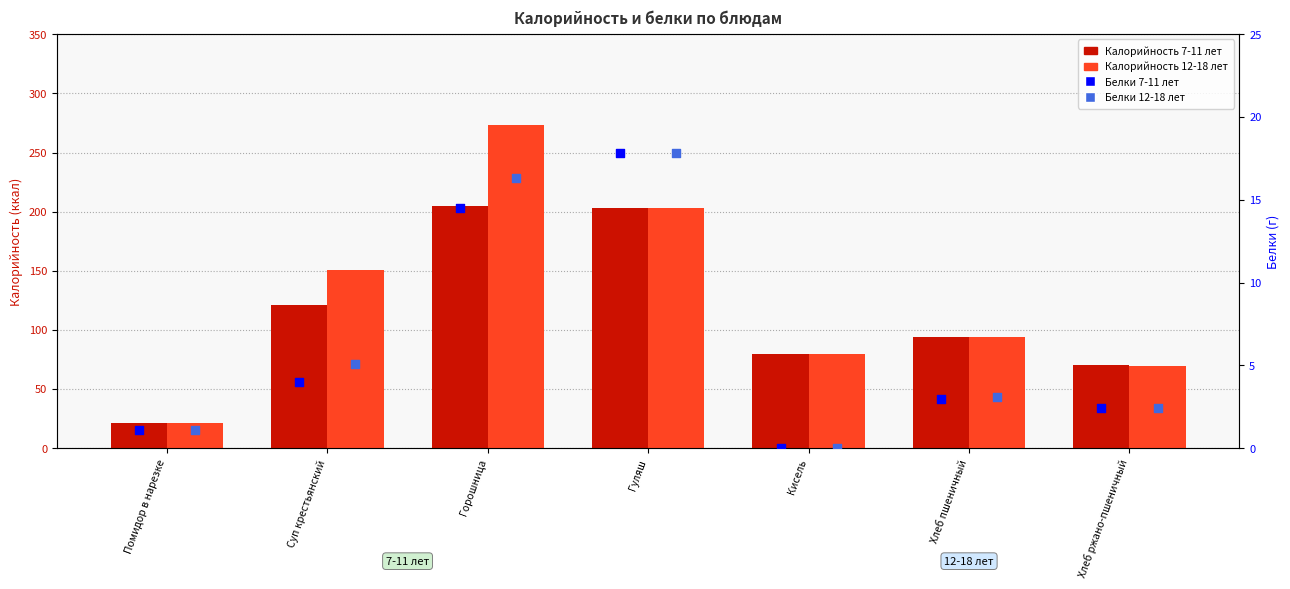

Which series has the largest Y range (max minus min)?

Калорийность 12-18 лет